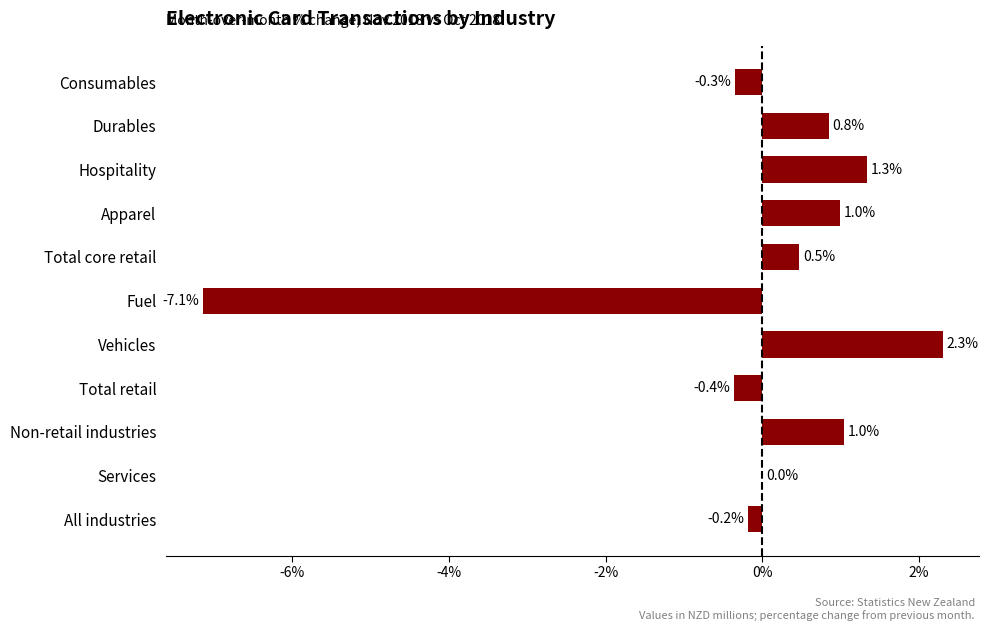

What is the average value?

-0.1